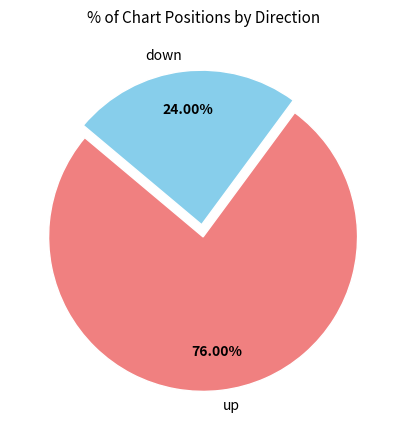

Between up and down, which is larger?

up